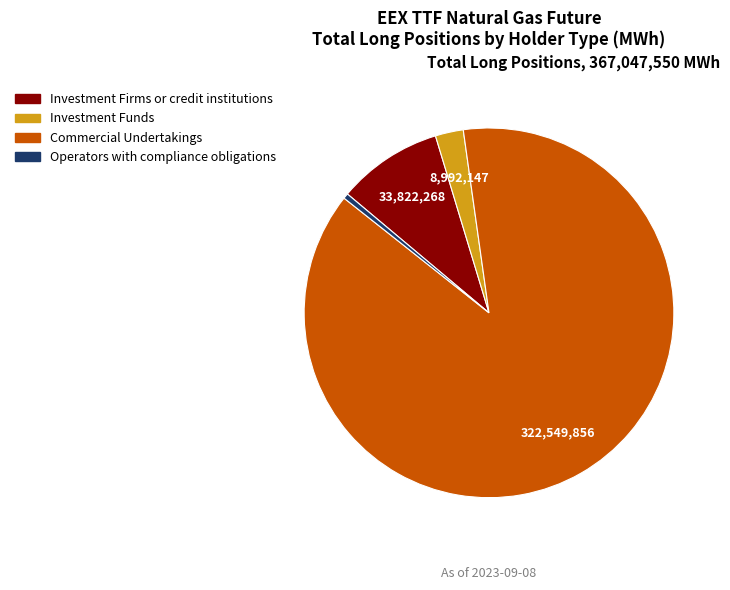

Count the number of slices in the pie.

4